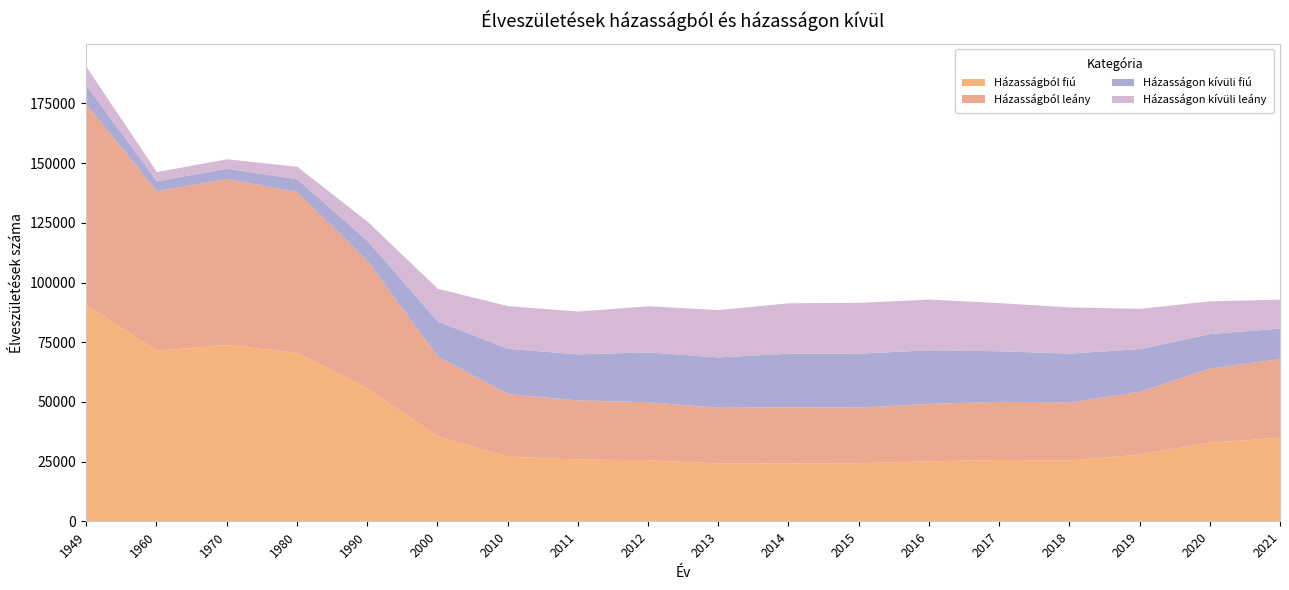

At which category is the sum across all series the highest?

1949